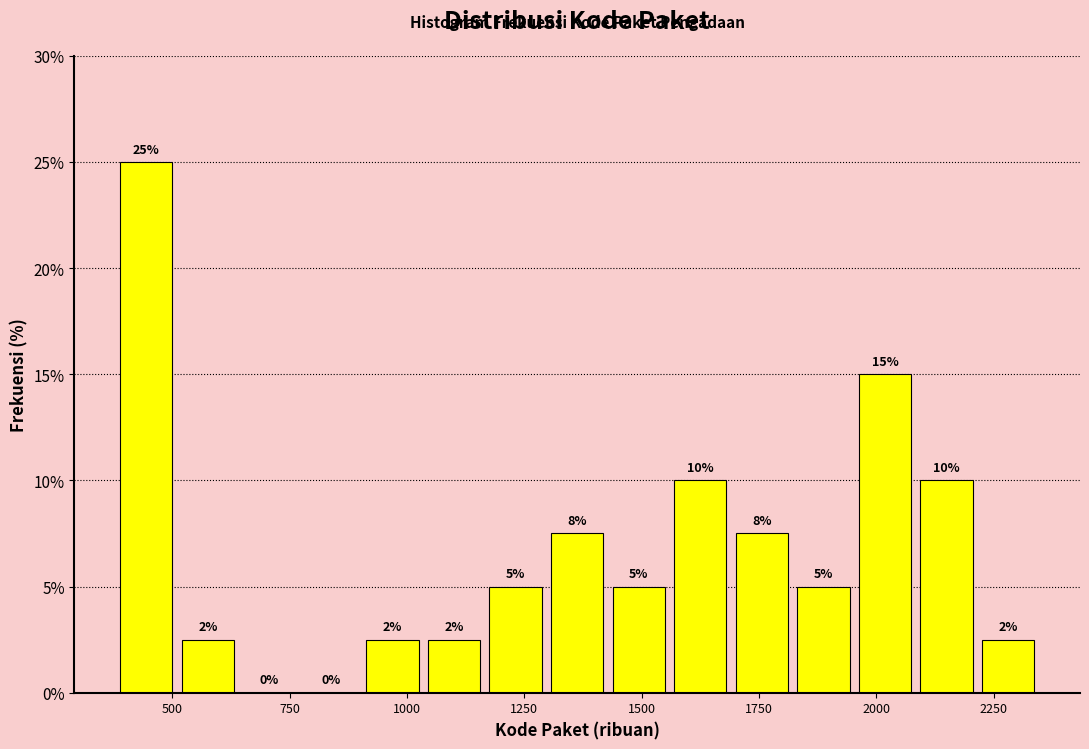

Read against the x-axis, roughly where is the centre of the tallest bar?

450